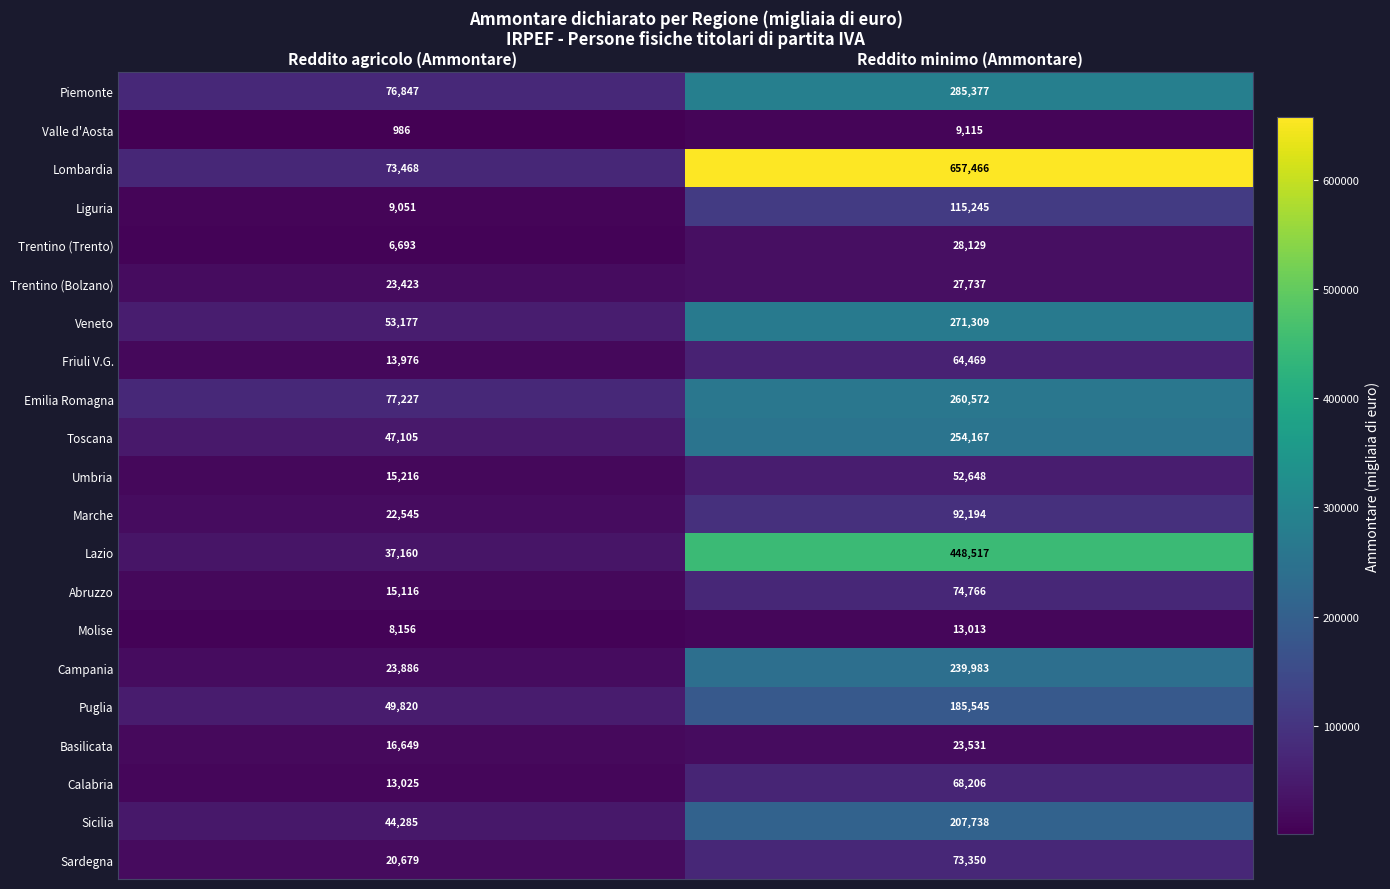

True or false: Veneto has a value of 53177 at Reddito agricolo (Ammontare).

True